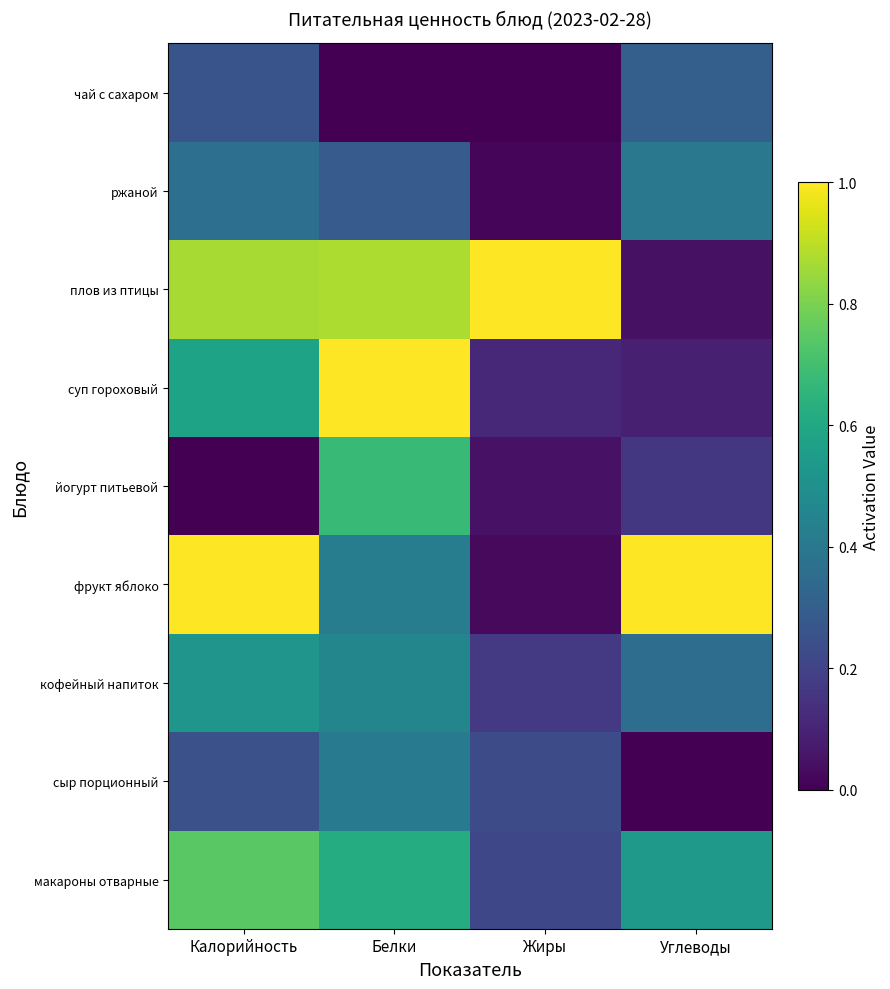

Reading left to right, what are all the values shown in this chart?

макароны отварные: Калорийность=0.7	Белки=0.6	Жиры=0.2	Углеводы=0.5
сыр порционный: Калорийность=0.2	Белки=0.4	Жиры=0.2	Углеводы=0.0
кофейный напиток: Калорийность=0.5	Белки=0.5	Жиры=0.2	Углеводы=0.4
фрукт яблоко: Калорийность=1.0	Белки=0.4	Жиры=0.0	Углеводы=1.0
йогурт питьевой: Калорийность=0.0	Белки=0.7	Жиры=0.0	Углеводы=0.2
суп гороховый: Калорийность=0.6	Белки=1.0	Жиры=0.1	Углеводы=0.1
плов из птицы: Калорийность=0.9	Белки=0.9	Жиры=1.0	Углеводы=0.0
ржаной: Калорийность=0.4	Белки=0.3	Жиры=0.0	Углеводы=0.4
чай с сахаром: Калорийность=0.3	Белки=0.0	Жиры=0.0	Углеводы=0.3